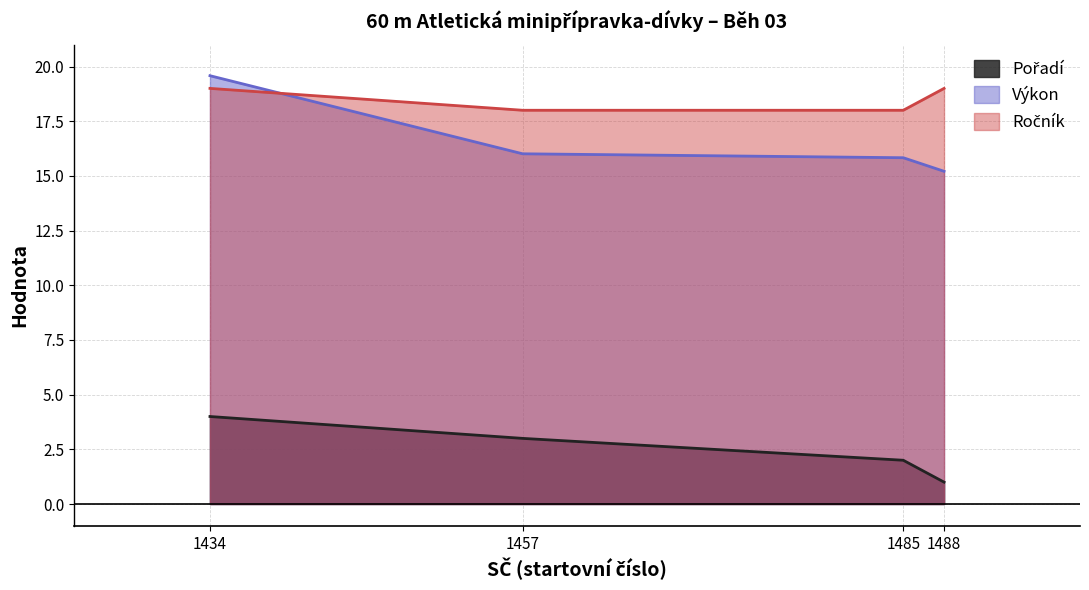

The Výkon series shows 29.5 at 1434. True or false?

False